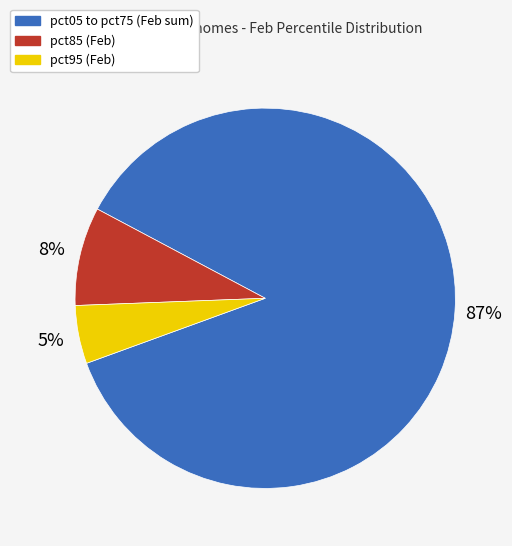

To the nearest percent, what is the difference between the largest and smallest slice percentages?

82%